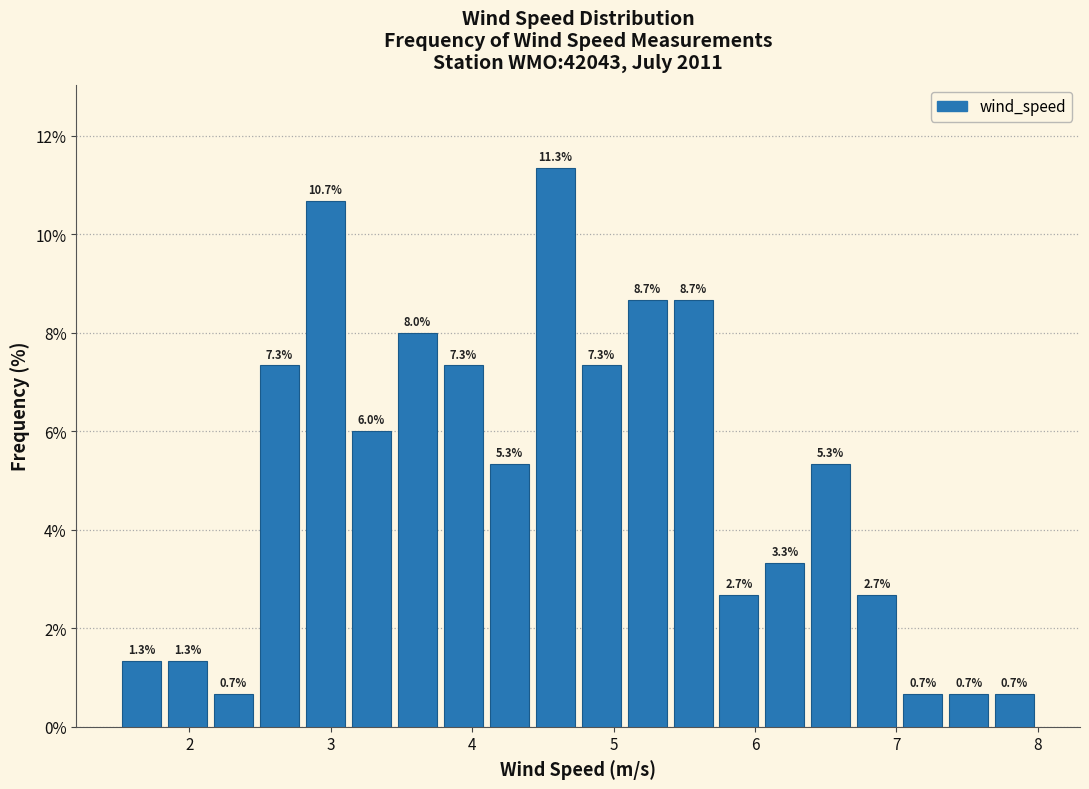

Around what value on the x-axis is the tallest bar? Give the approximate position of its centre, as read against the axis.

4.6